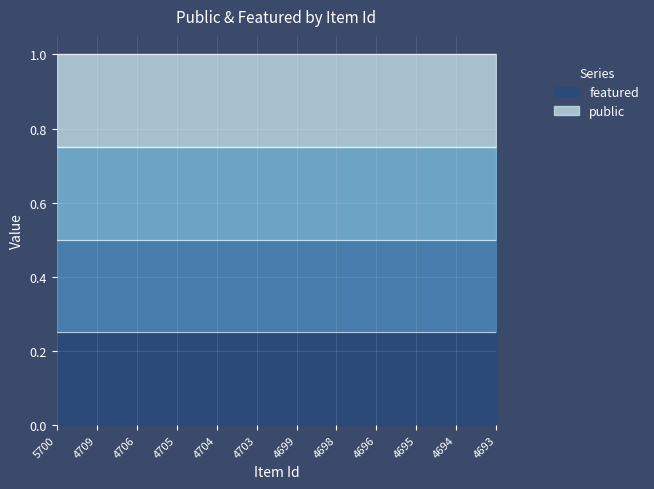

True or false: public has more than 1 points higher than both neighbors.

False